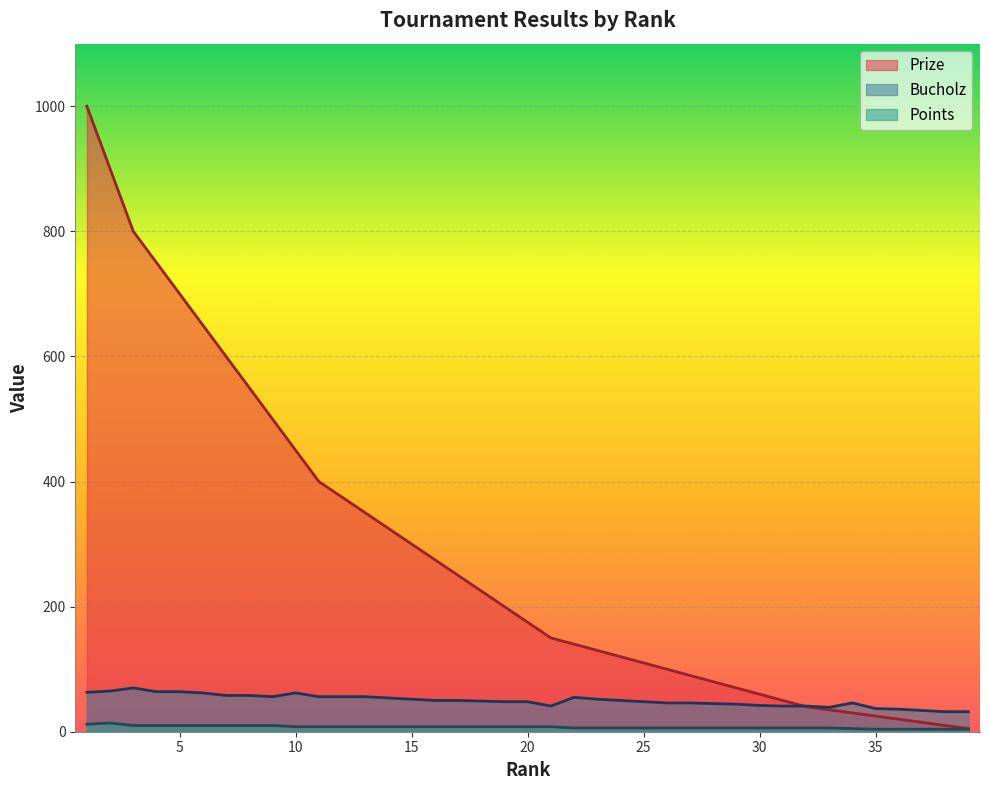

The value of Bucholz at 35 is 20. True or false?

False